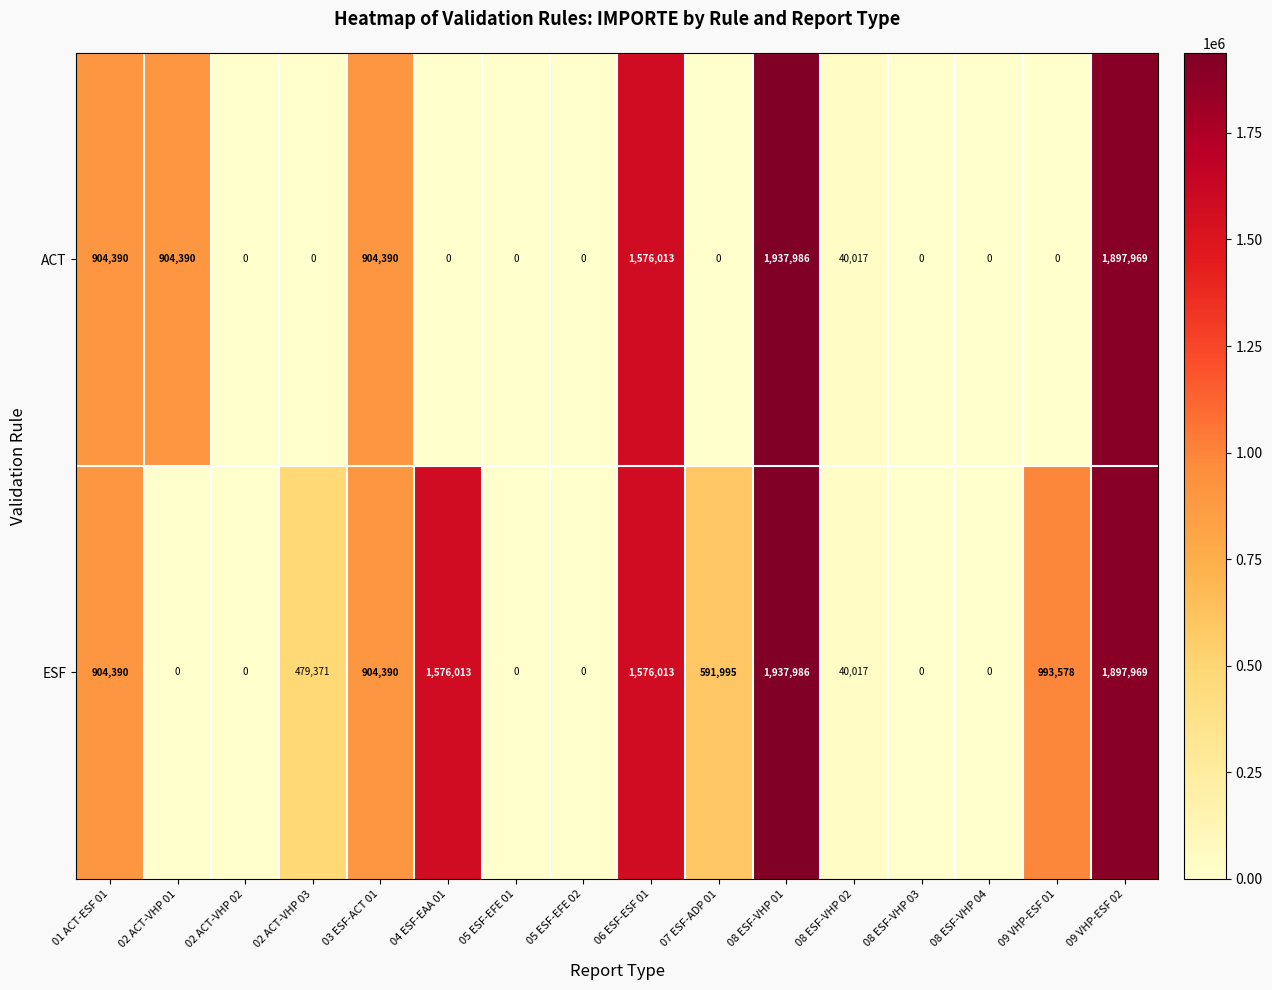

What value does the ESF series have at 06 ESF-ESF 01, to the nearest 10?

1576010